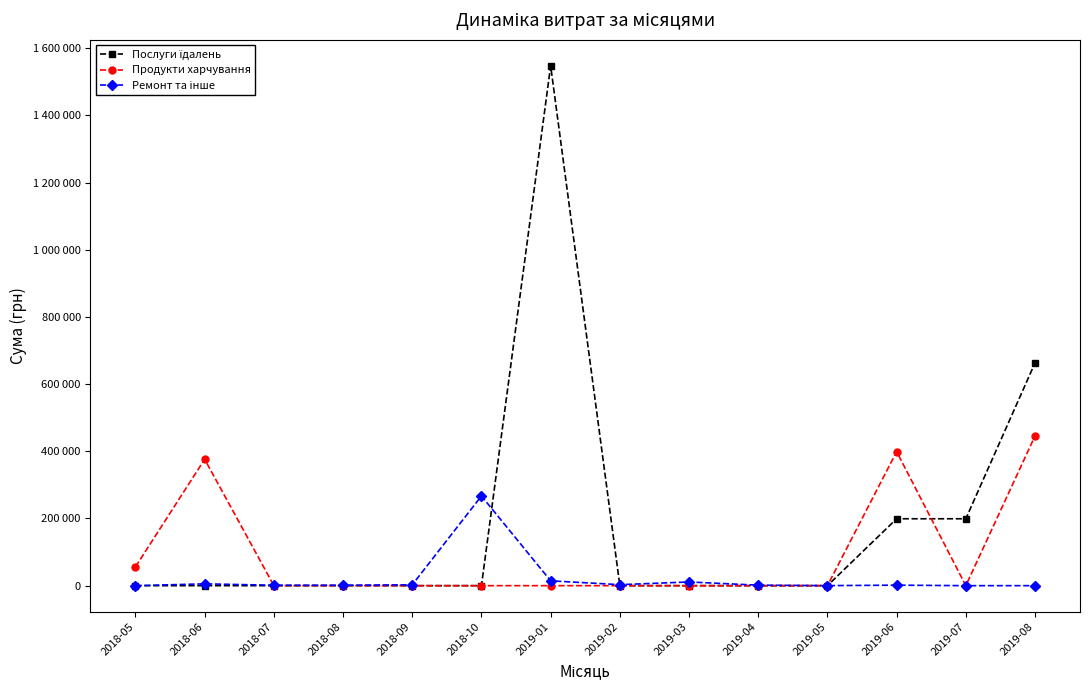

The Ремонт та інше series shows 135.5 at 2019-05. True or false?

True